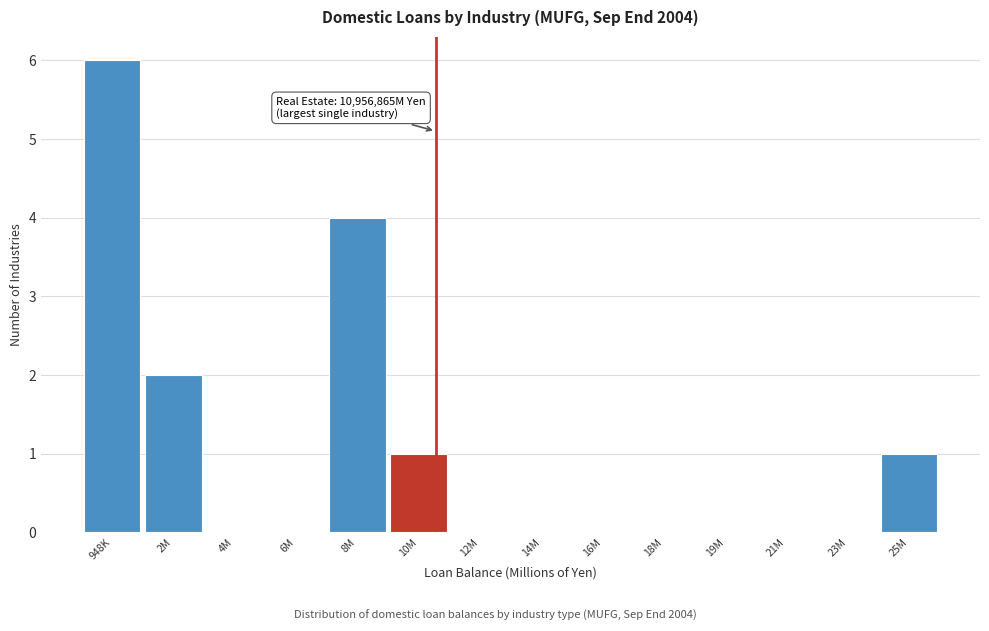

Reading right to left, transcribe all the data shown in this chart.

25M=1	23M=0	21M=0	19M=0	18M=0	16M=0	14M=0	12M=0	10M=1	8M=4	6M=0	4M=0	2M=2	948K=6